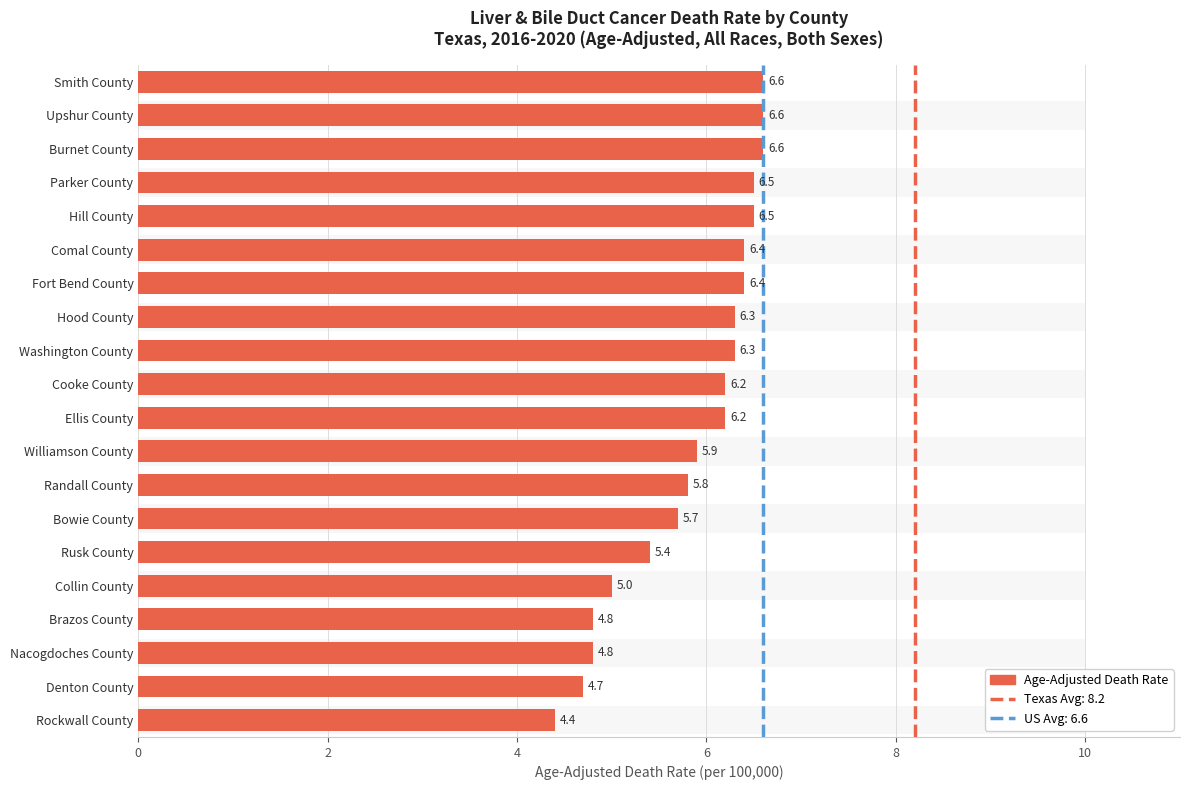

How many values are below 6?

9